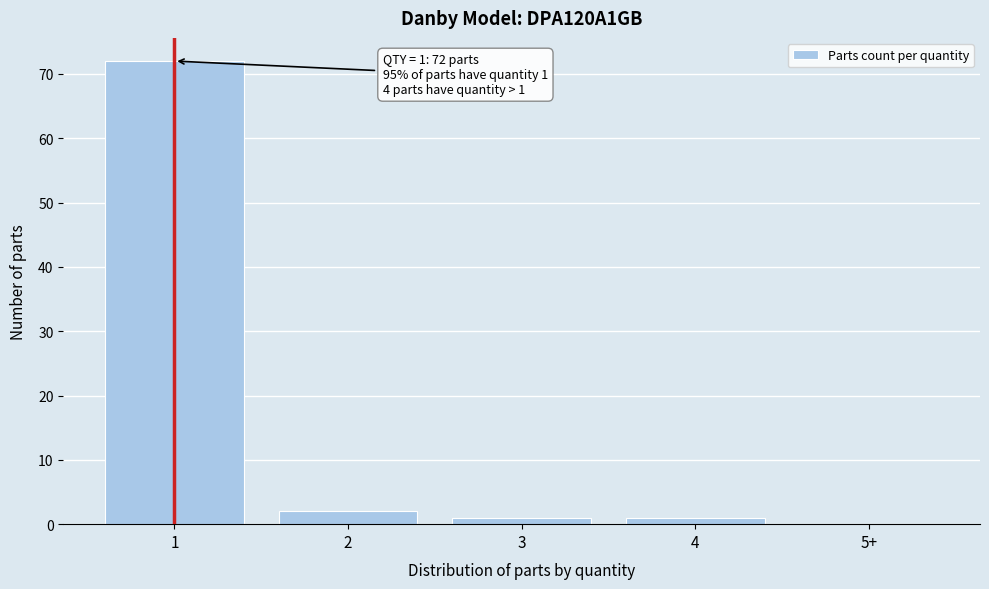

Reading right to left, list all the values displayed in this chart.

5+=0	4=1	3=1	2=2	1=72